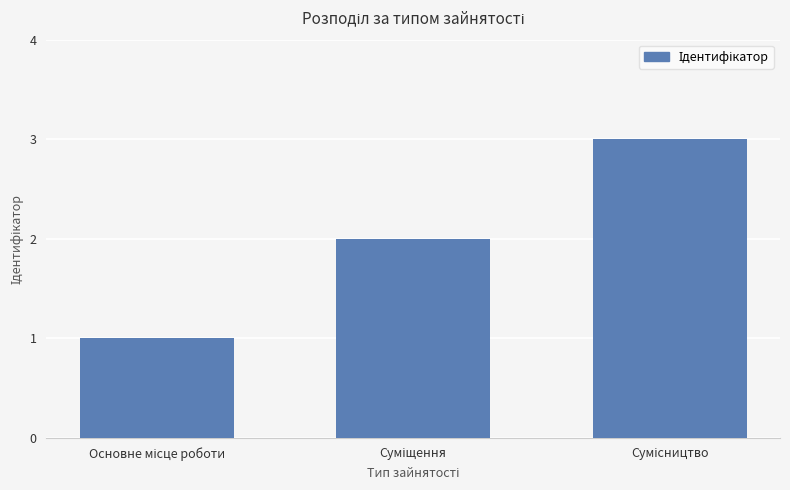

What is the sum of all values?

6